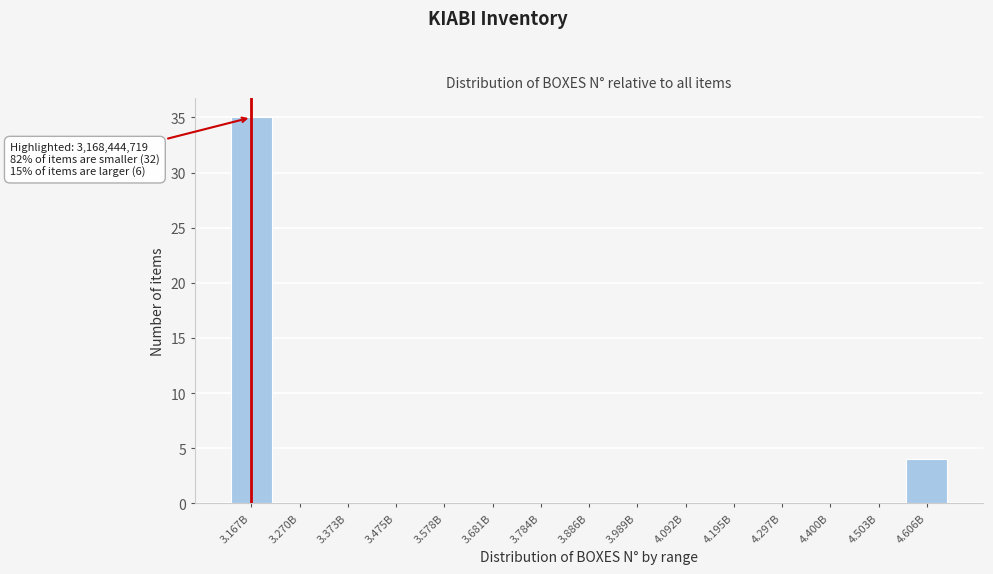

Reading left to right, list all the values displayed in this chart.

3.167B=35	3.270B=0	3.373B=0	3.475B=0	3.578B=0	3.681B=0	3.784B=0	3.886B=0	3.989B=0	4.092B=0	4.195B=0	4.297B=0	4.400B=0	4.503B=0	4.606B=4